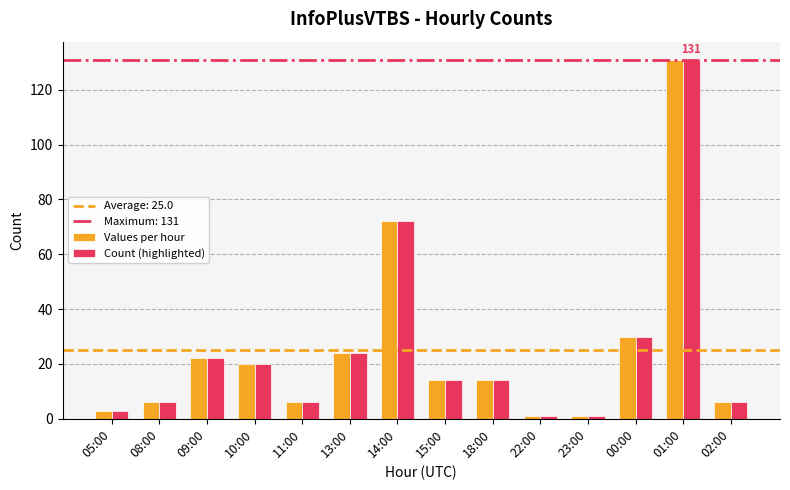

How many bars are there in total?

28